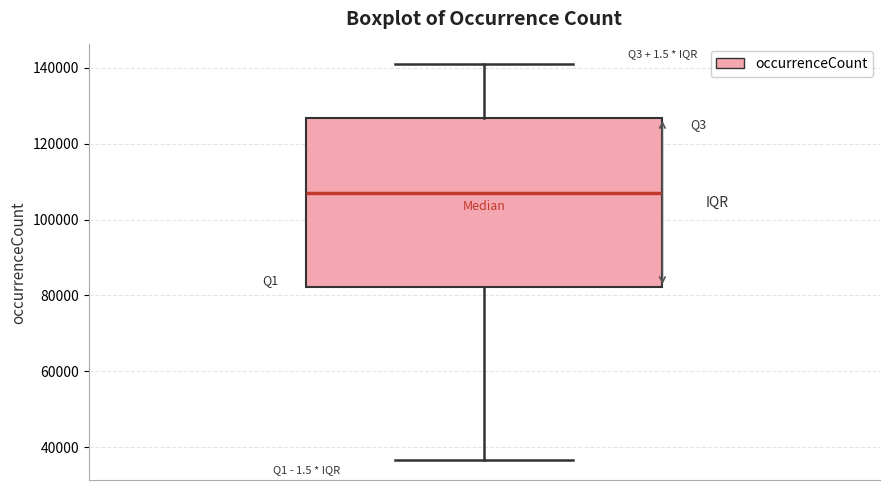

Read this box plot against the y-axis: the position of the median line, the range covered by the box, and the ends of both whiskers. The values are not printed on the chart, so give them approximately, as read against the axis.

median 108000, box 82000 to 126000, whiskers 36000 to 140000